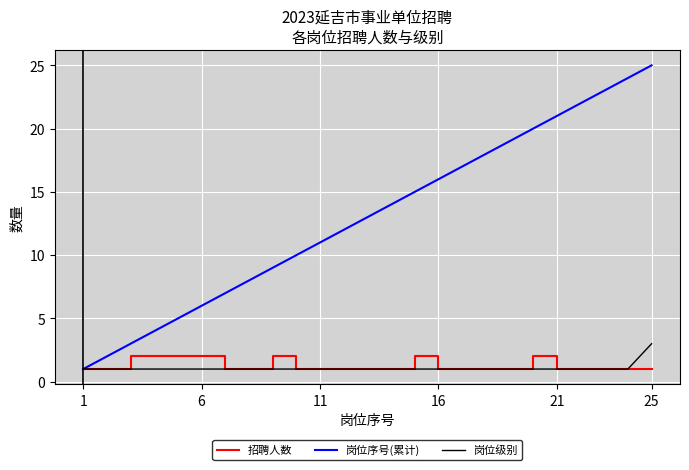

What is the average value of the 招聘人数 series?

1